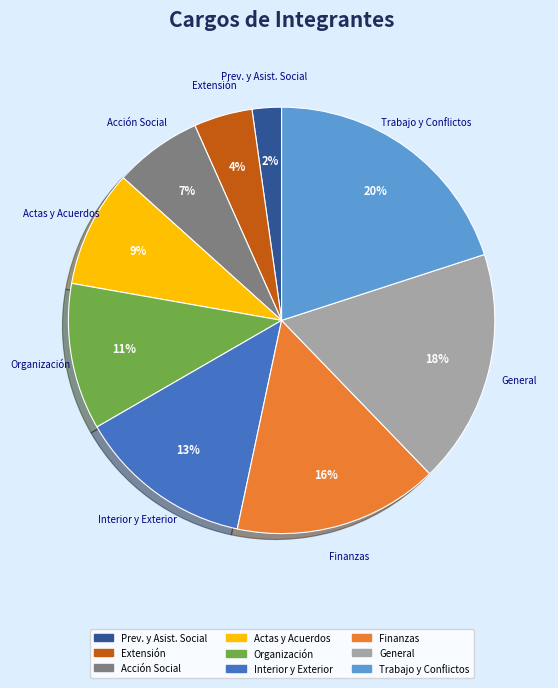

Which category has the biggest portion of the pie?

Trabajo y Conflictos